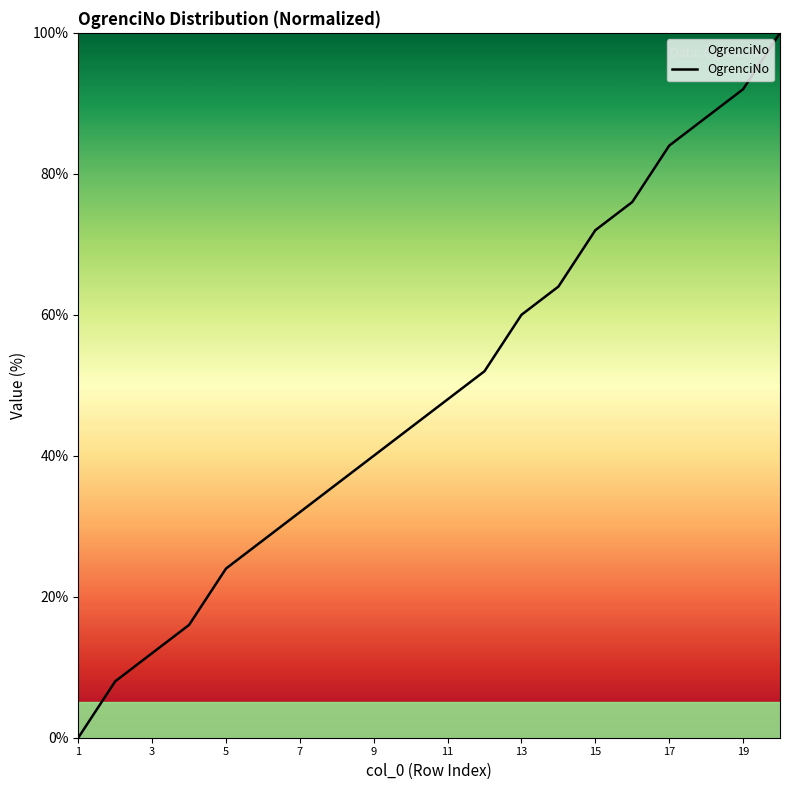

How many values are above zero?

19